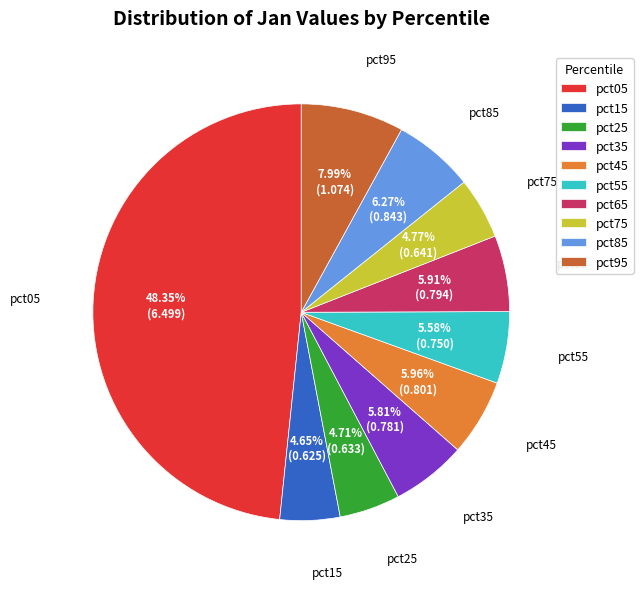

Which slice is the largest?

pct05